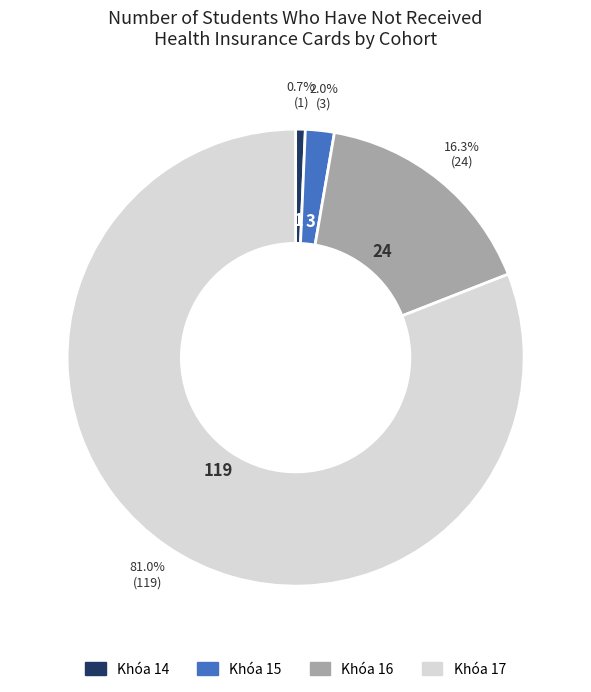

Rank the categories by value from lowest to highest.

Khóa 14, Khóa 15, Khóa 16, Khóa 17